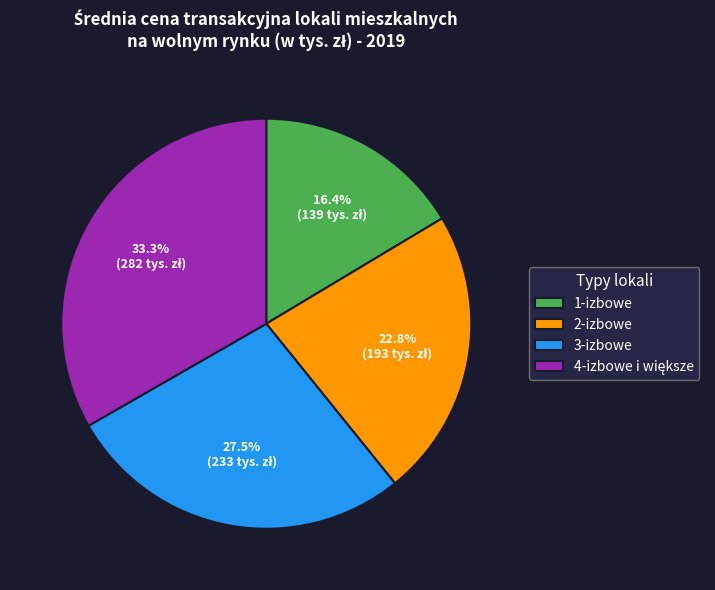

What percentage is the 2-izbowe slice, to the nearest percent?

23%